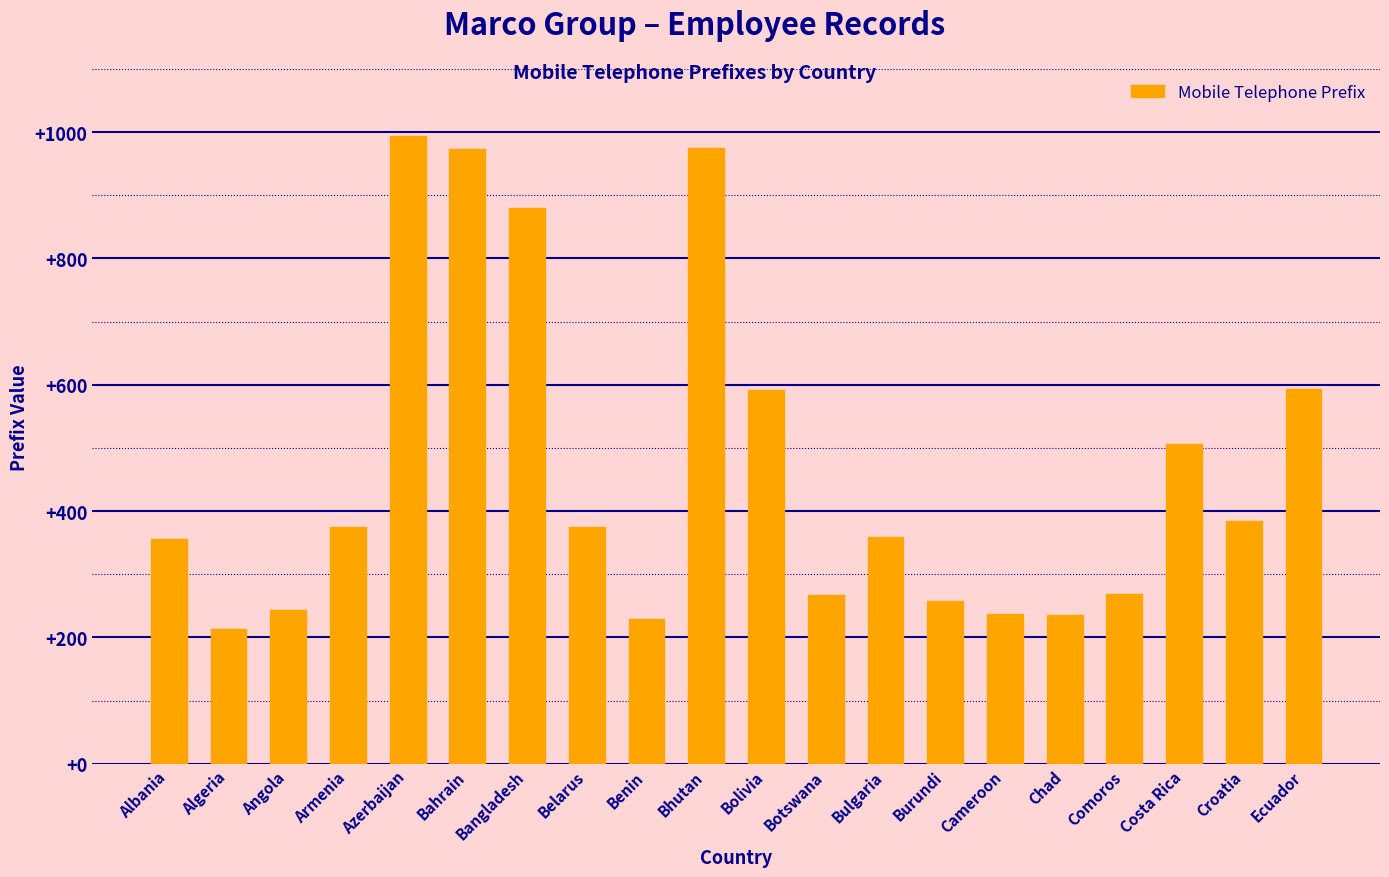

What is the difference between the values at Algeria and Belarus?

162